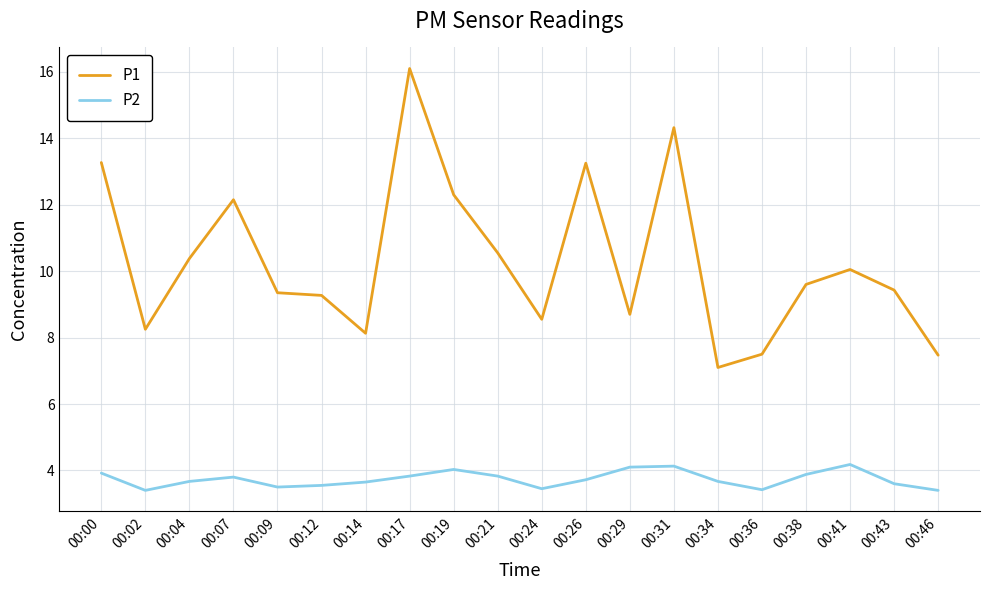

How many lines are shown in the chart?

2